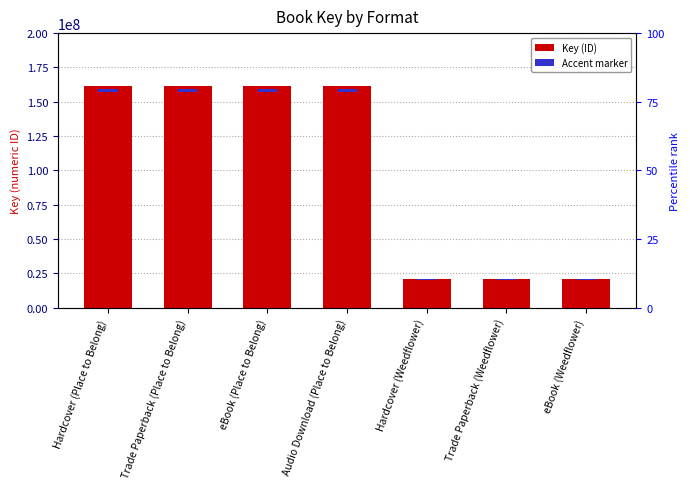

What is the label of the 4th bar from the left?

Audio Download (Place to Belong)